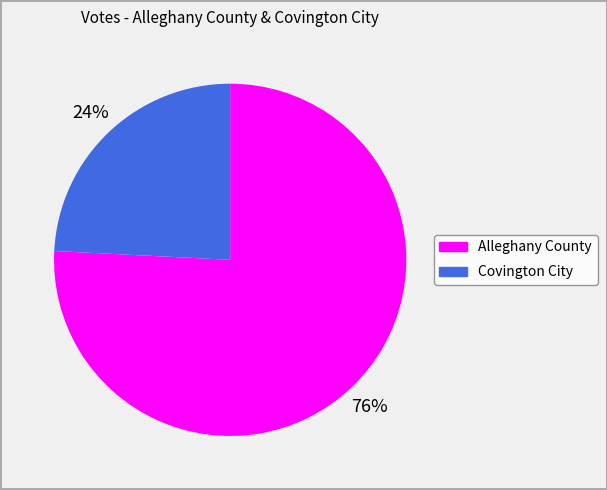

To the nearest percent, what percentage of the pie is Covington City?

24%